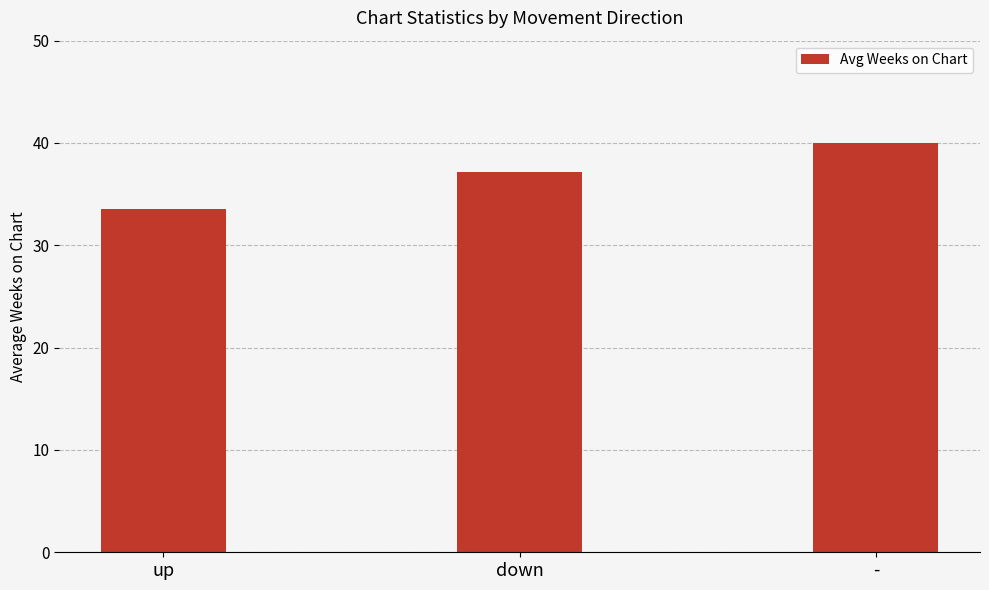

What is the label of the 3rd bar from the left?

-